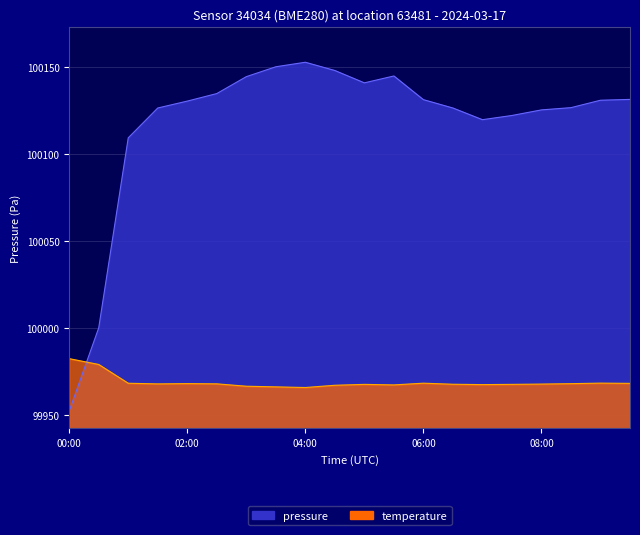

Which series has the largest total across all categories?

pressure